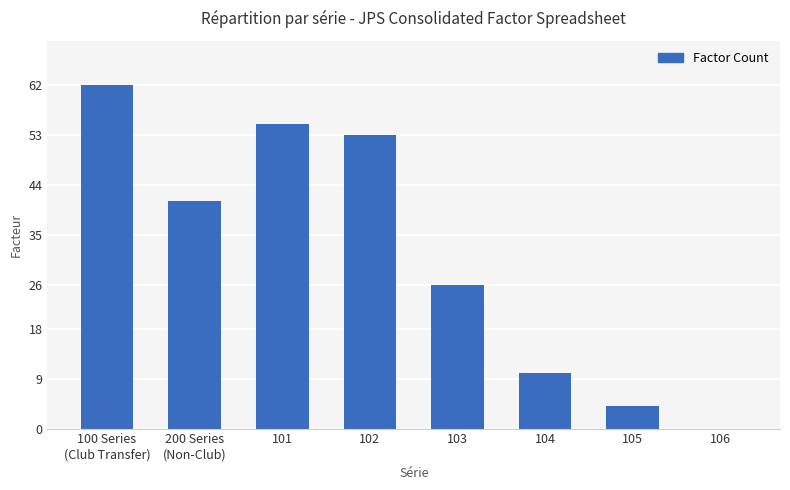

Between 200 Series
(Non-Club) and 101, which is larger?

101